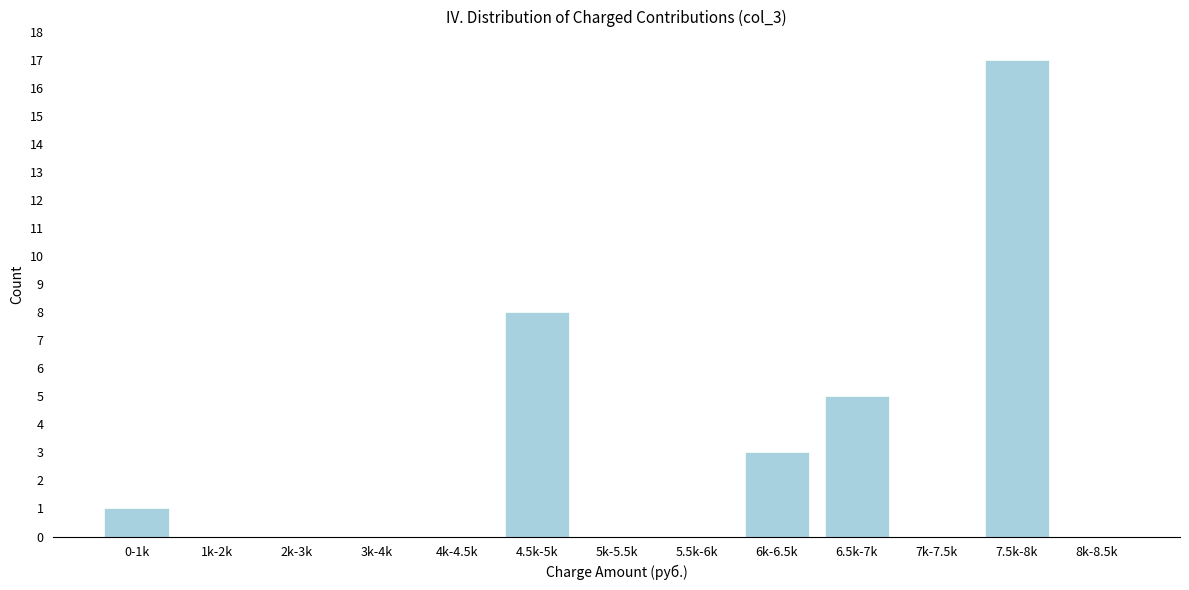

Reading left to right, list all the values displayed in this chart.

0-1k=1	1k-2k=0	2k-3k=0	3k-4k=0	4k-4.5k=0	4.5k-5k=8	5k-5.5k=0	5.5k-6k=0	6k-6.5k=3	6.5k-7k=5	7k-7.5k=0	7.5k-8k=17	8k-8.5k=0